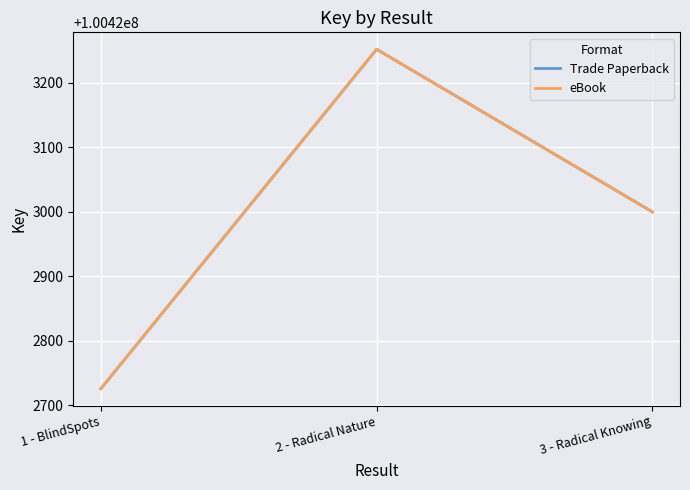

Is this an area chart (filled region under the line)?

No